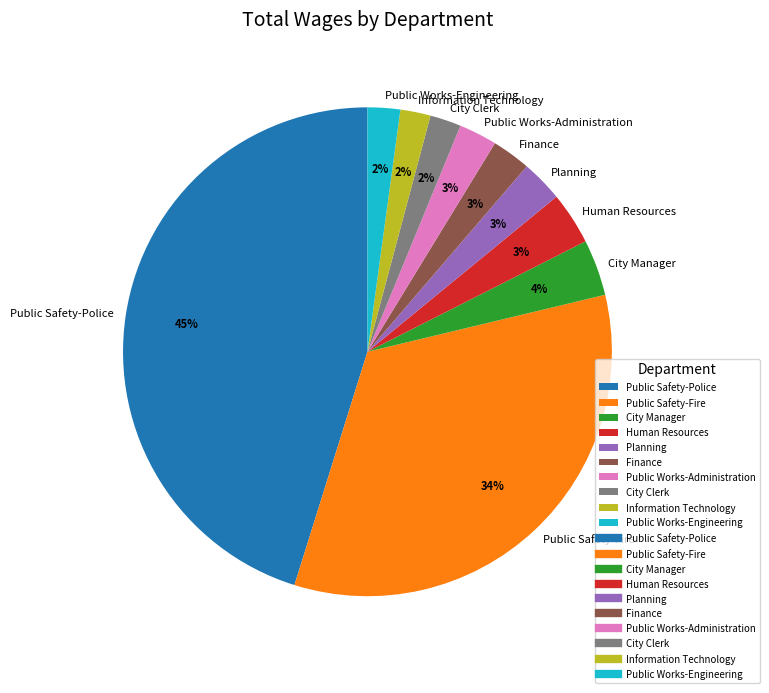

True or false: City Manager accounts for 4% of the total.

True